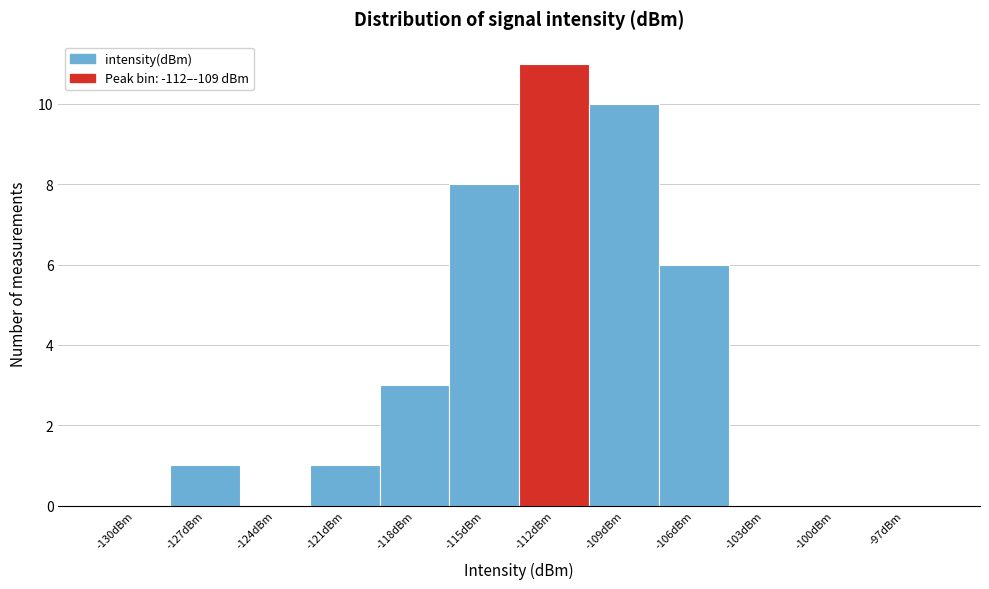

Reading right to left, transcribe all the data shown in this chart.

-97dBm=0	-100dBm=0	-103dBm=0	-106dBm=6	-109dBm=10	-112dBm=11	-115dBm=8	-118dBm=3	-121dBm=1	-124dBm=0	-127dBm=1	-130dBm=0